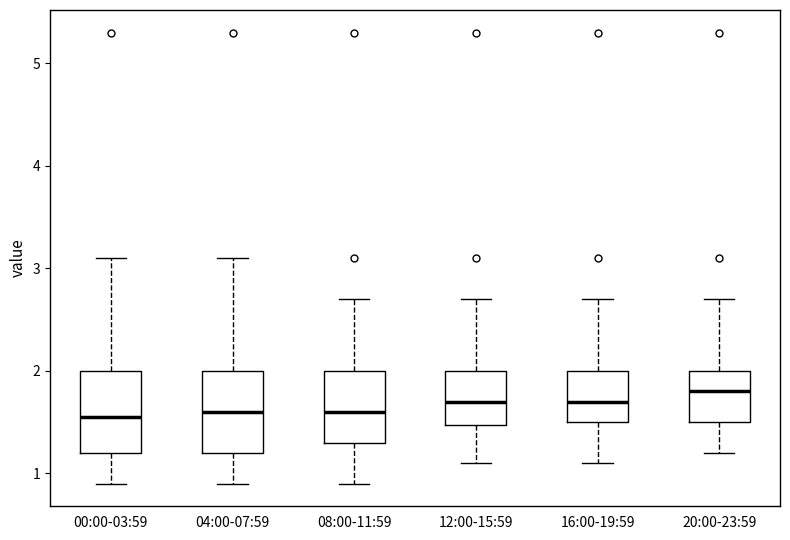

Reading left to right, transcribe this box plot: for each box, give where its median line is, the range the box spans, and where its two whiskers end, as read against the y-axis. The values are not printed on the chart, so give them approximately, as read against the axis.

00:00-03:59: median 1.6, box 1.2 to 2.0, whiskers 0.9 to 3.1
04:00-07:59: median 1.6, box 1.2 to 2.0, whiskers 0.9 to 3.1
08:00-11:59: median 1.6, box 1.3 to 2.0, whiskers 0.9 to 2.7
12:00-15:59: median 1.7, box 1.5 to 2.0, whiskers 1.1 to 2.7
16:00-19:59: median 1.7, box 1.5 to 2.0, whiskers 1.1 to 2.7
20:00-23:59: median 1.8, box 1.5 to 2.0, whiskers 1.2 to 2.7